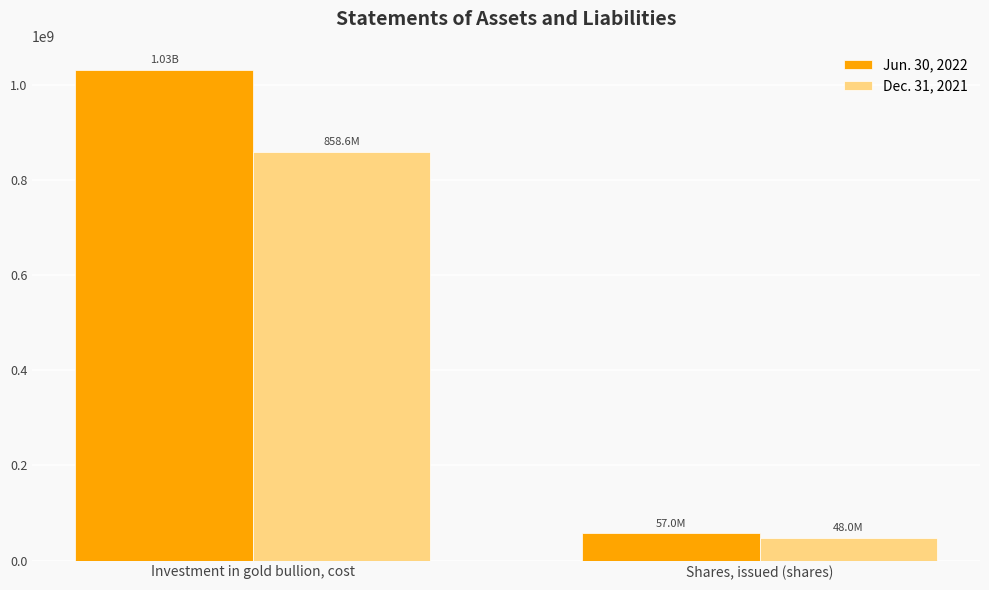

Which series has the largest total across all categories?

Jun. 30, 2022